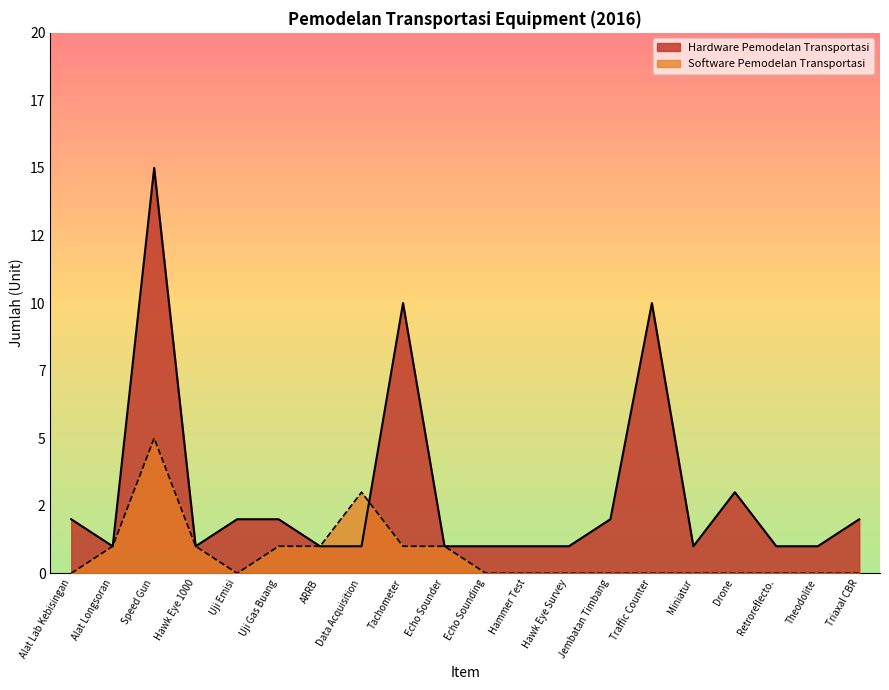

Count the number of categories in the chart.

20